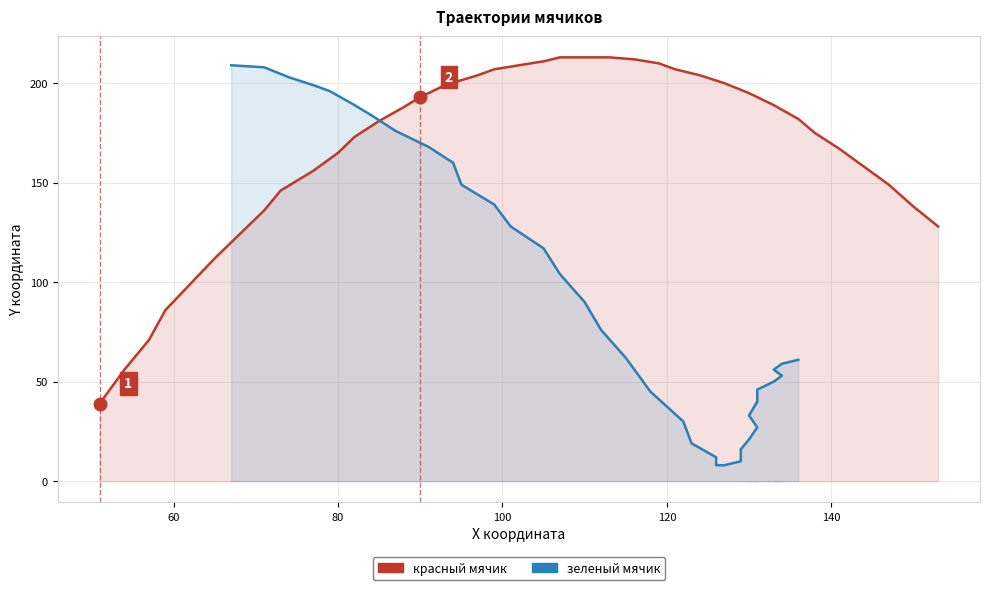

At how many categories does at least one series exceed 201?

14